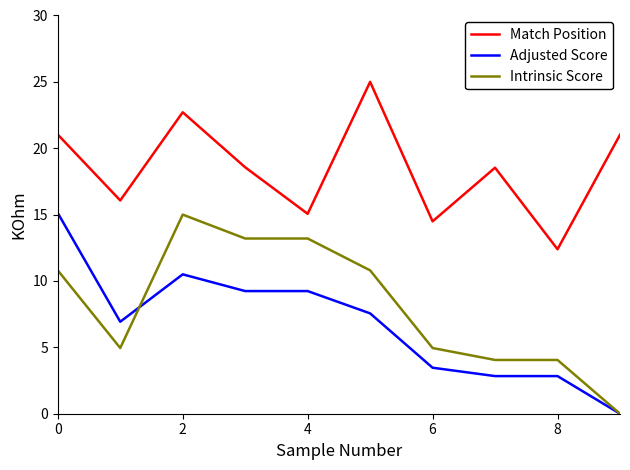

True or false: Intrinsic Score and Match Position cross at least once.

False